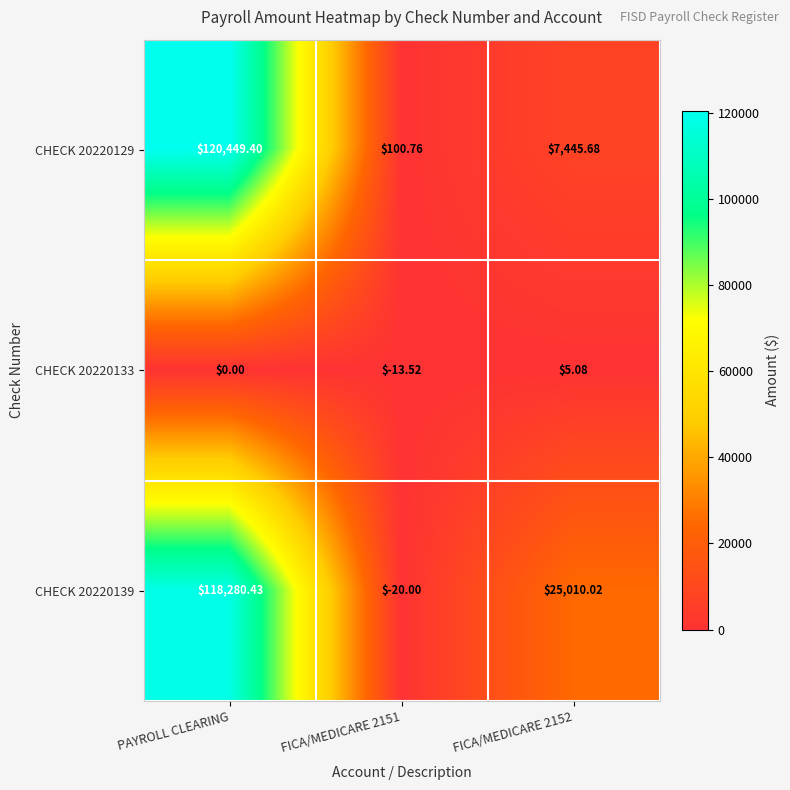

List the series in order of their peak value, lowest first.

CHECK 20220133, CHECK 20220139, CHECK 20220129